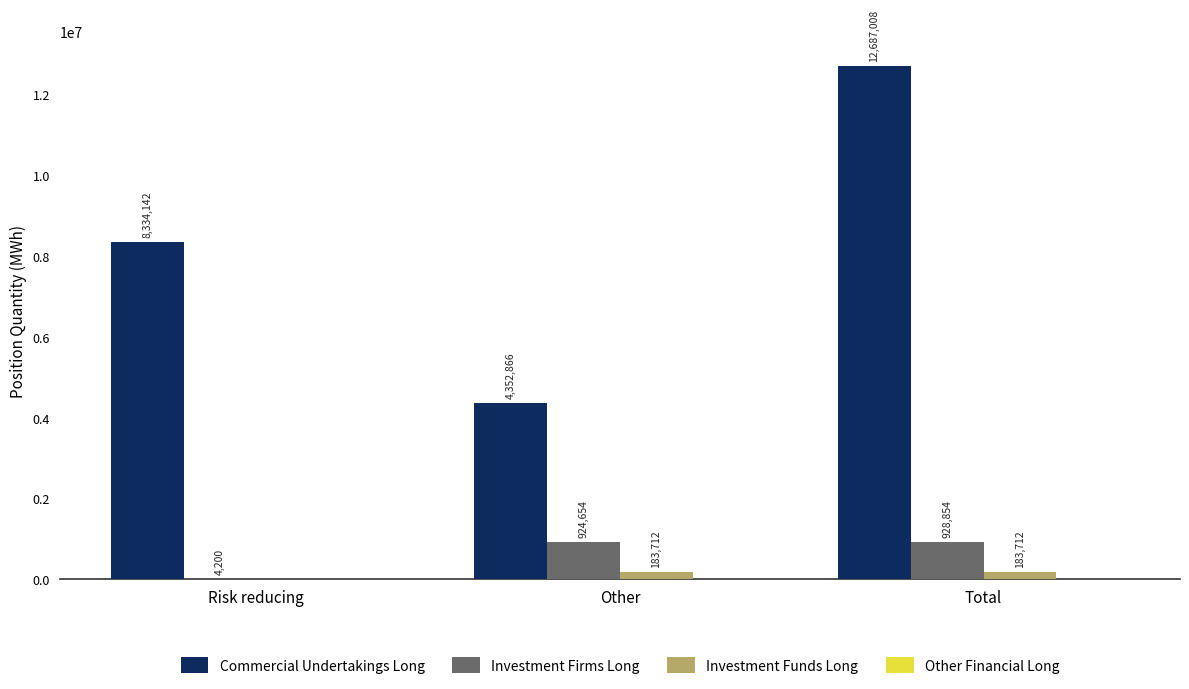

The Investment Funds Long series shows 0 at Risk reducing. True or false?

True